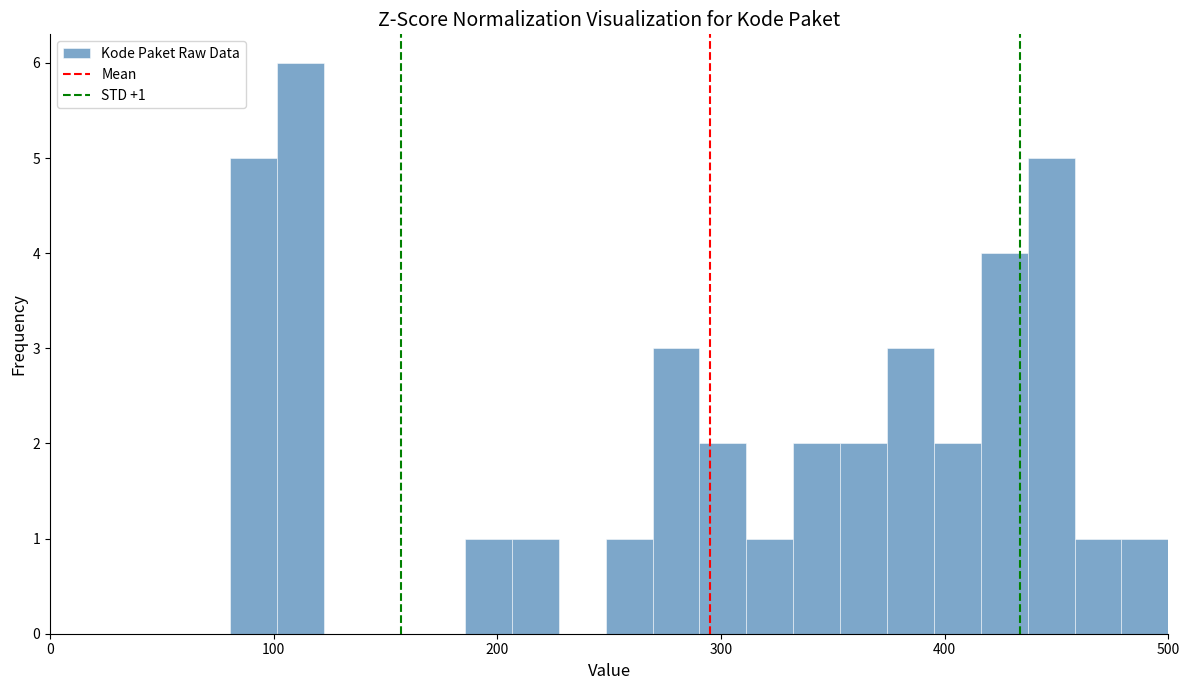

Read against the x-axis, roughly where is the centre of the tallest bar?

110